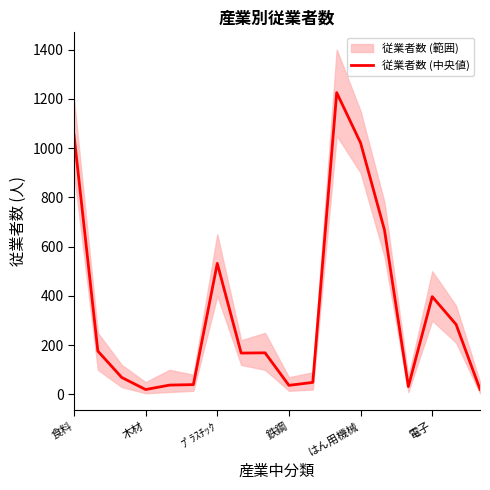

How many points are higher than both their immediate neighbors (excluding endpoints)?

4